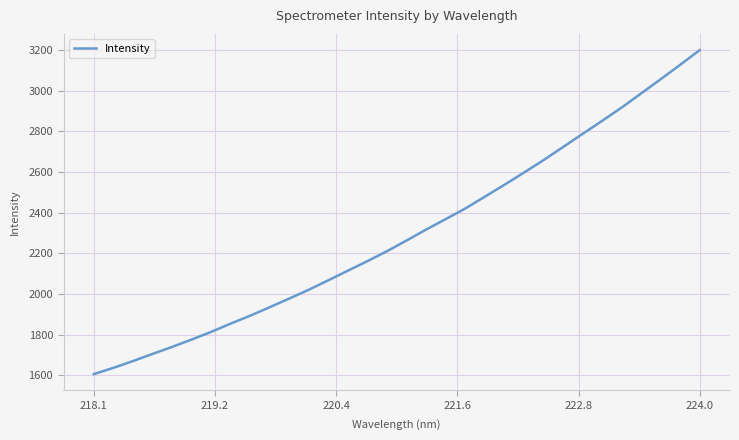

What is the smallest value displayed?

1606.1